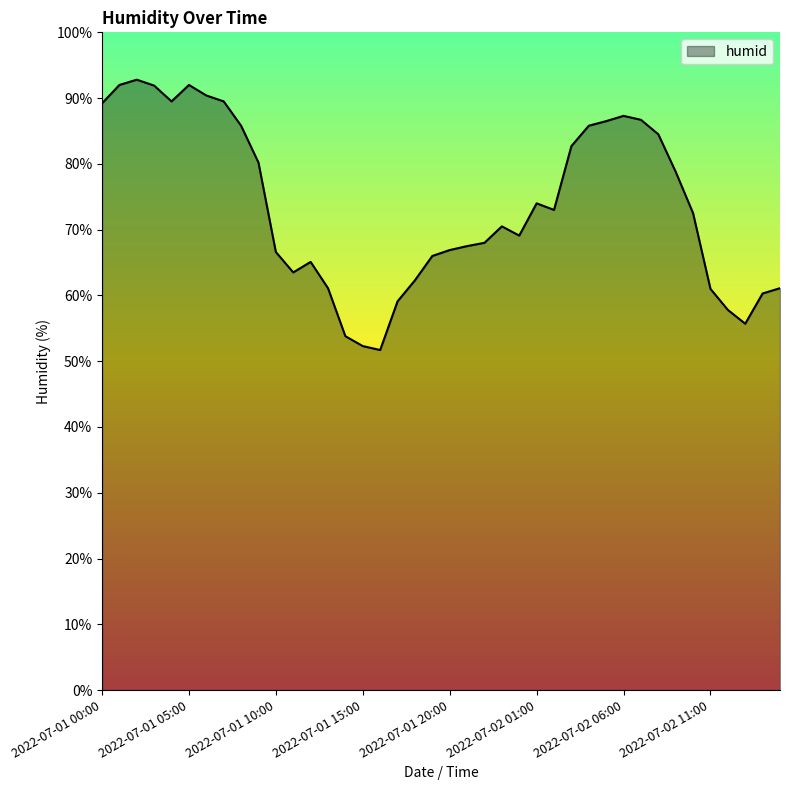

Does the chart have visible grid lines?

No